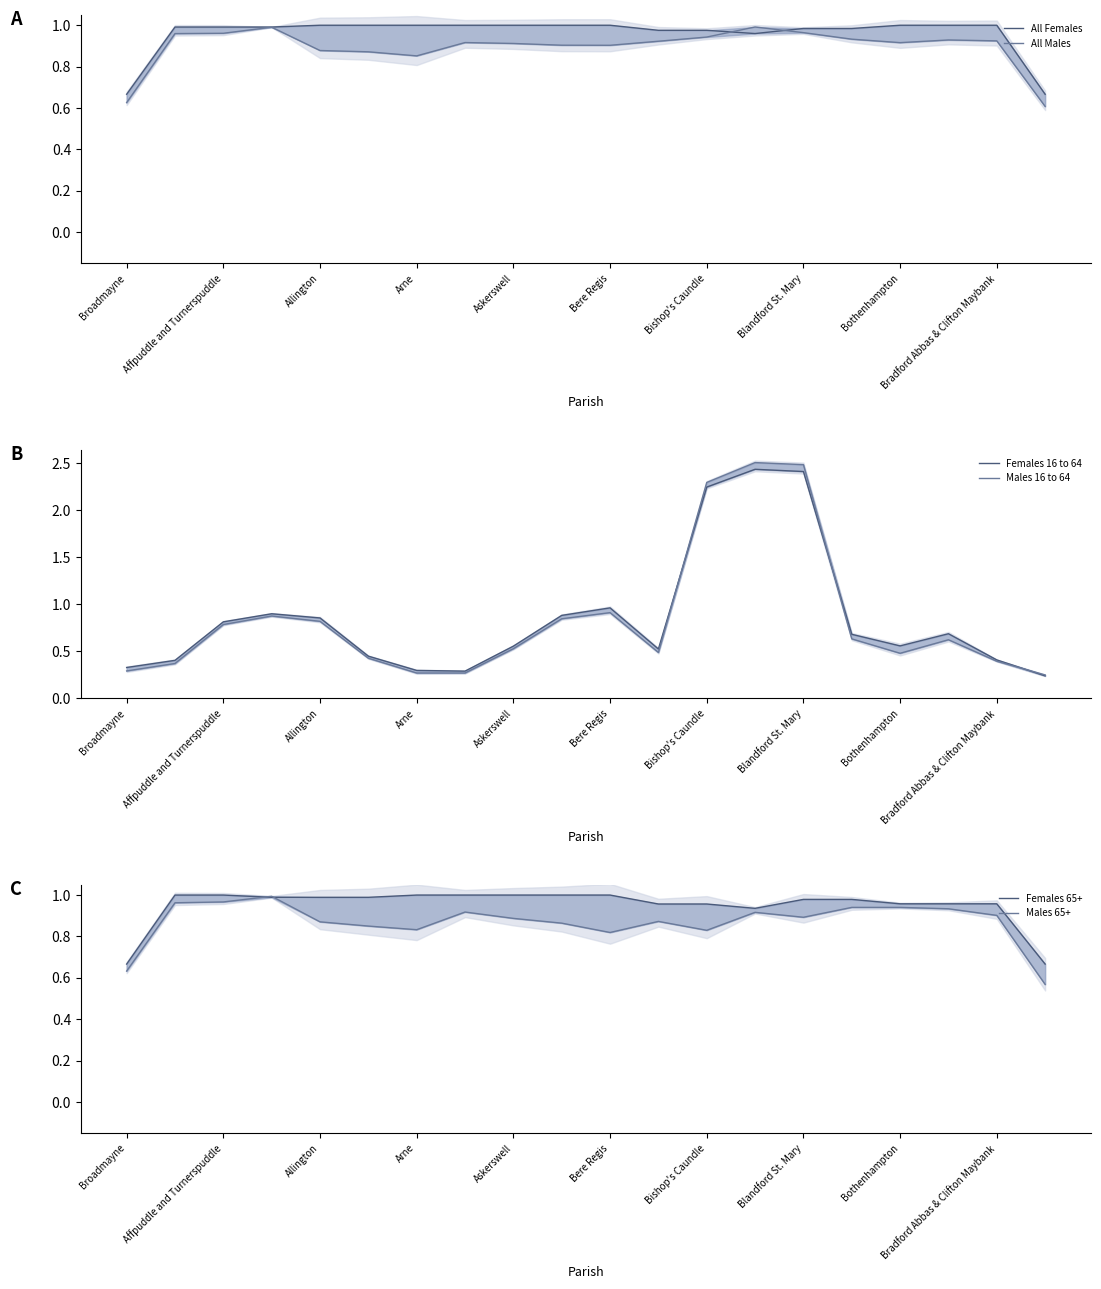

True or false: All Males has a value of 1.0 at Blandford St. Mary.

True